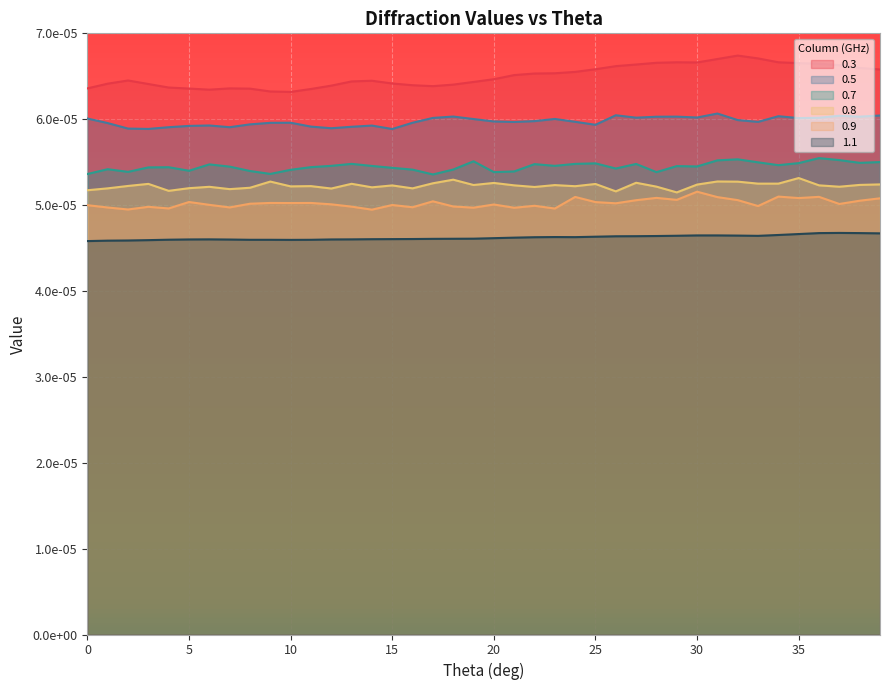

Is the value of 0.7 at 34 greater than the value of 0.8 at 20?

Yes